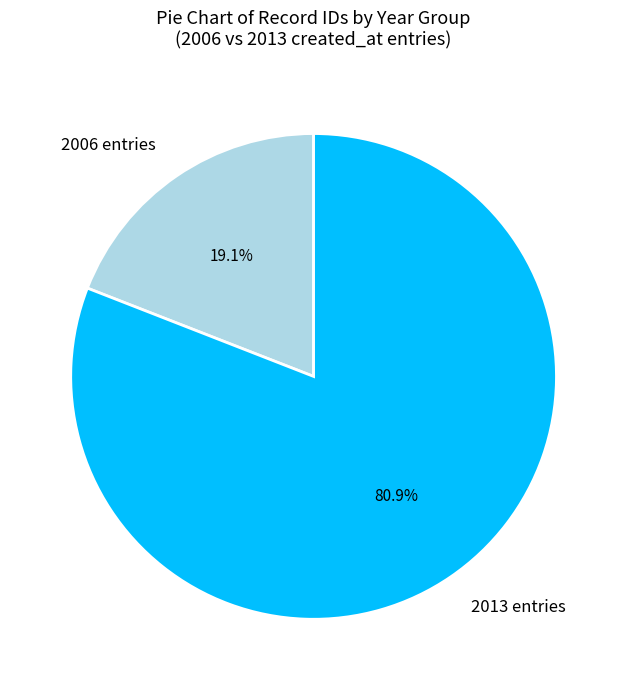

Between 2013 entries and 2006 entries, which is larger?

2013 entries